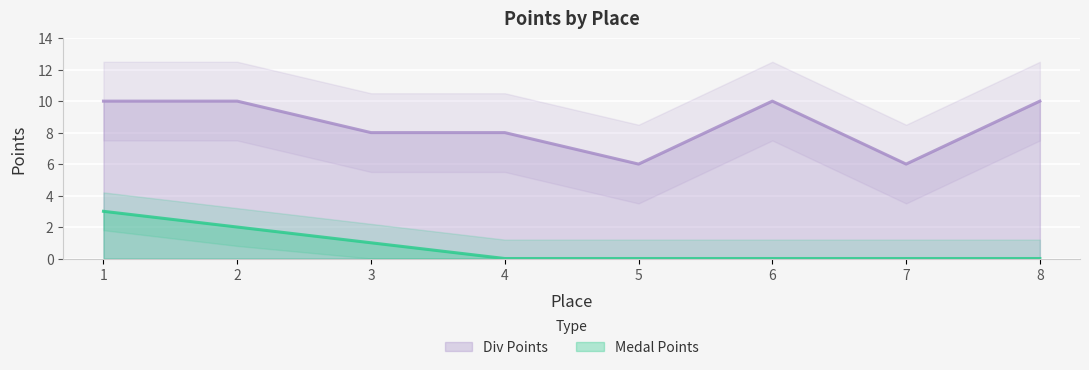

What is the value of the Div Points point at the 8th from the left?

10